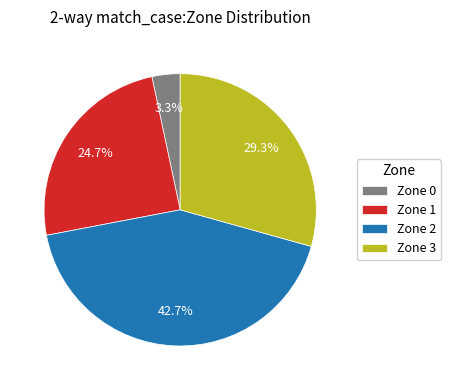

Count the number of slices in the pie.

4